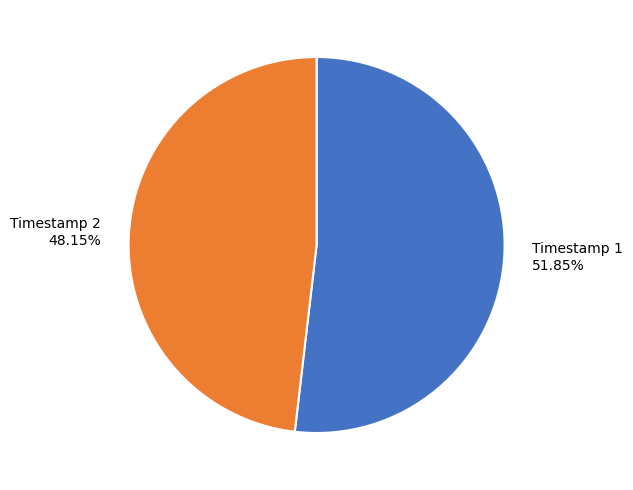

Approximately how many times larger is the value at Timestamp 2 48.15% compared to Timestamp 1 51.85%?

0.9